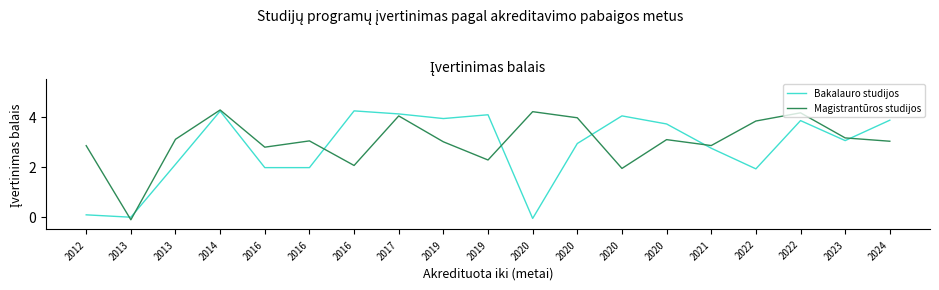

At which category does the chart reach its minimum across all series?

2013